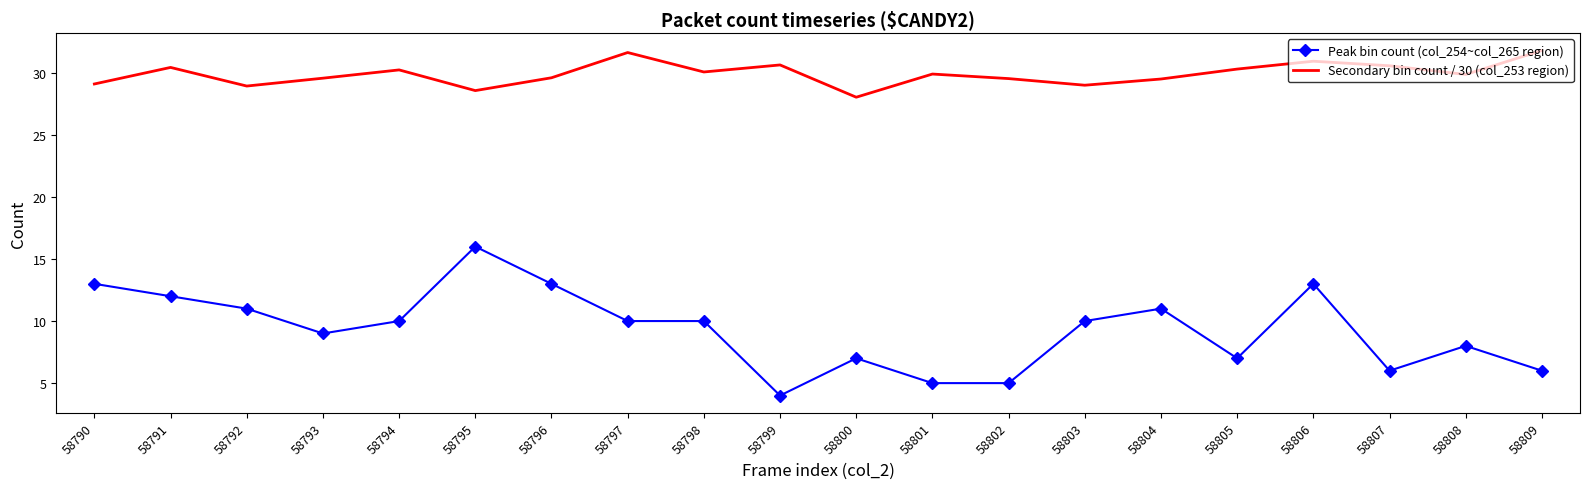

Is the value of Peak bin count (col_254~col_265 region) at 58802 greater than the value of Secondary bin count / 30 (col_253 region) at 58805?

No